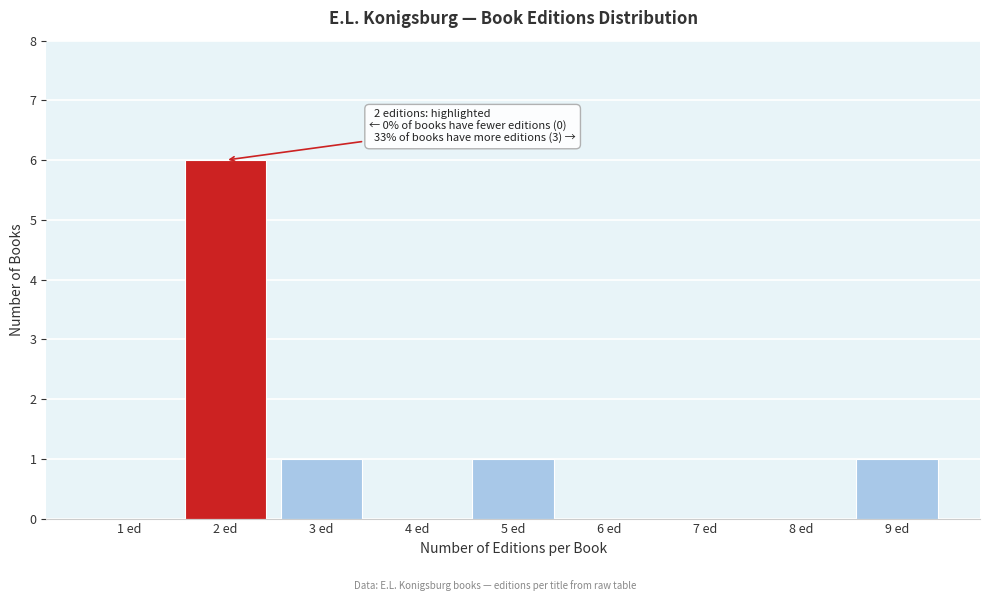

Reading left to right, transcribe all the data shown in this chart.

1 ed=0	2 ed=6	3 ed=1	4 ed=0	5 ed=1	6 ed=0	7 ed=0	8 ed=0	9 ed=1